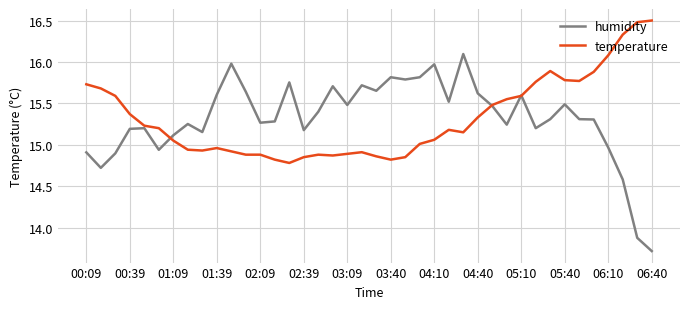

Rank the series by their maximum value, from lowest to highest.

humidity, temperature